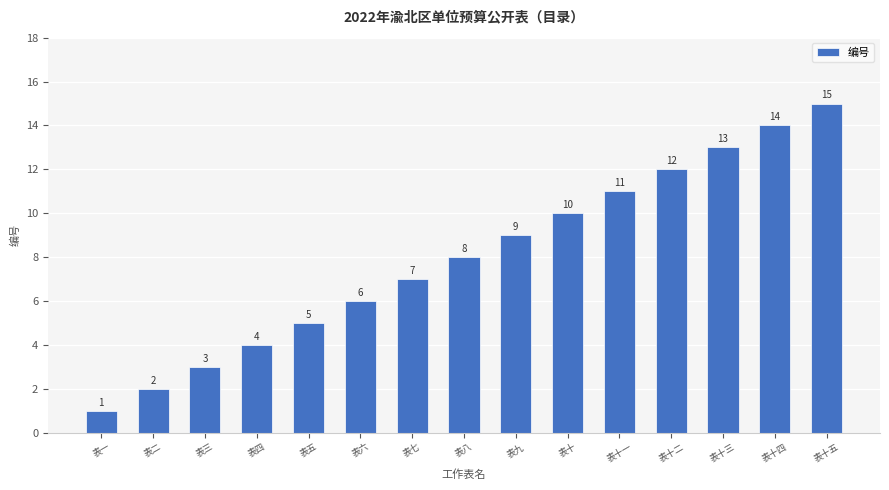

What is the smallest value displayed?

1